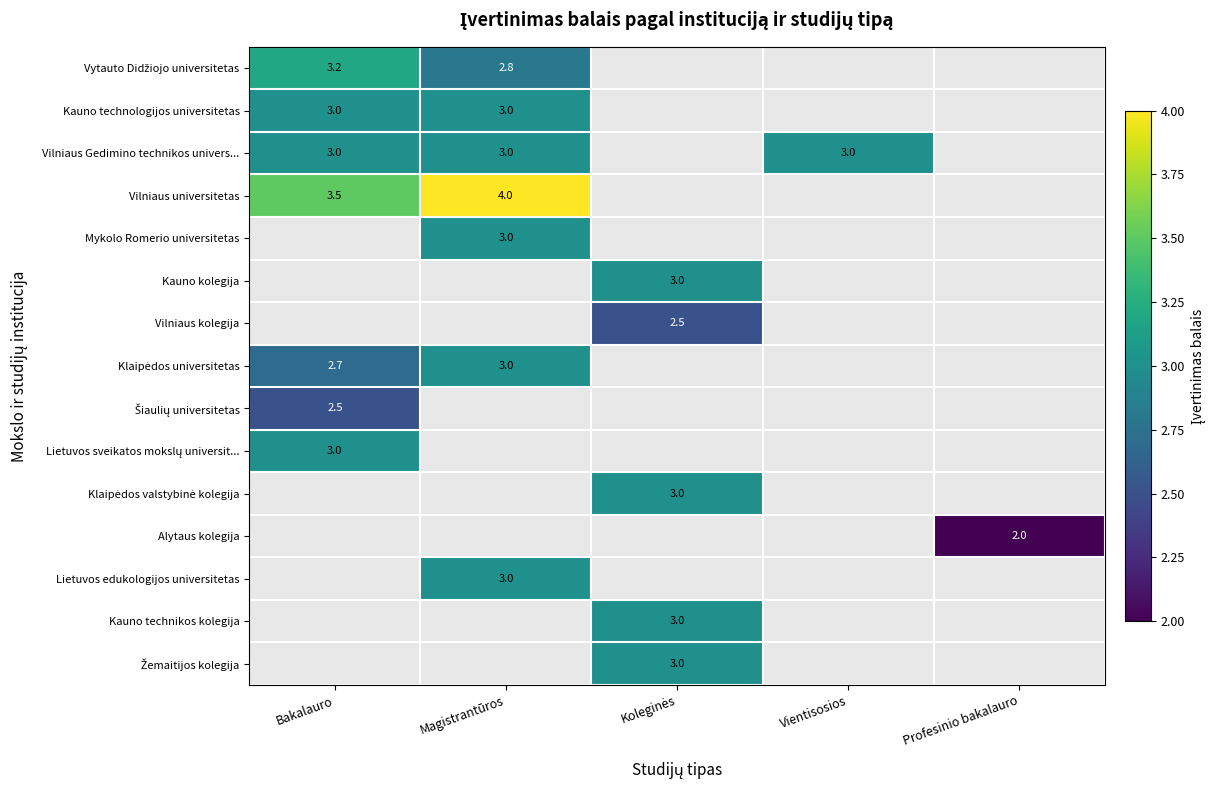

True or false: Vilniaus universitetas has a value of 1.4 at Magistrantūros.

False